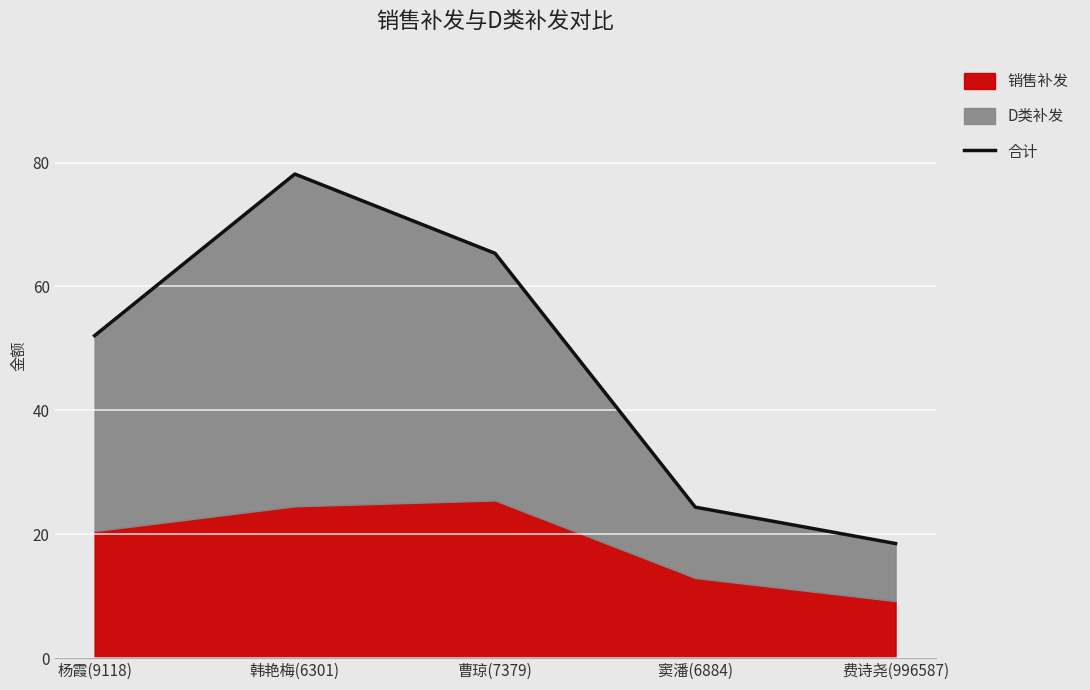

Where does the data first go above 52?

杨霞(9118)